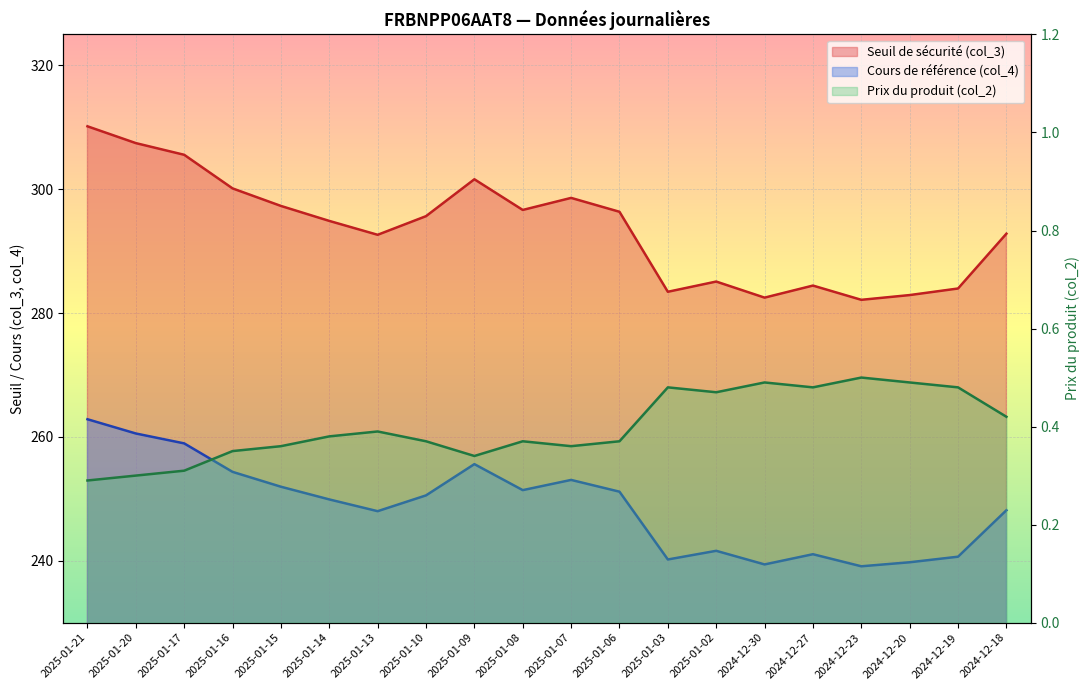

What is the lowest value of the Cours de référence (col_4) series?

239.1